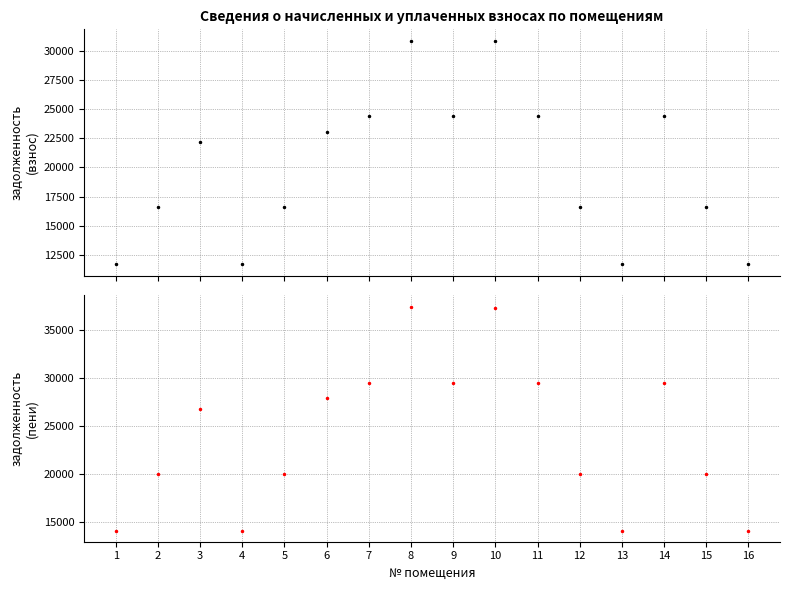

Rank the series by their maximum value, from lowest to highest.

задолженность (взнос), задолженность (пени)